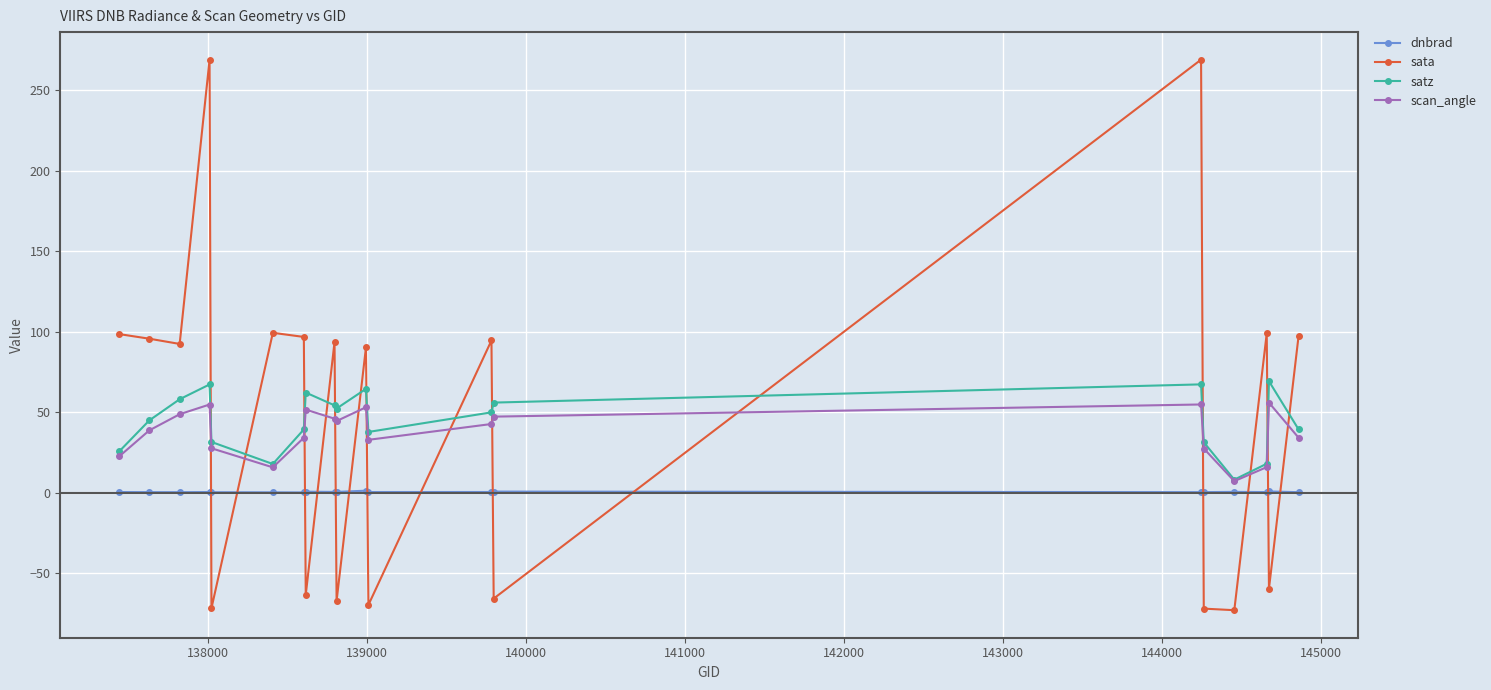

True or false: scan_angle and dnbrad cross at least once.

False